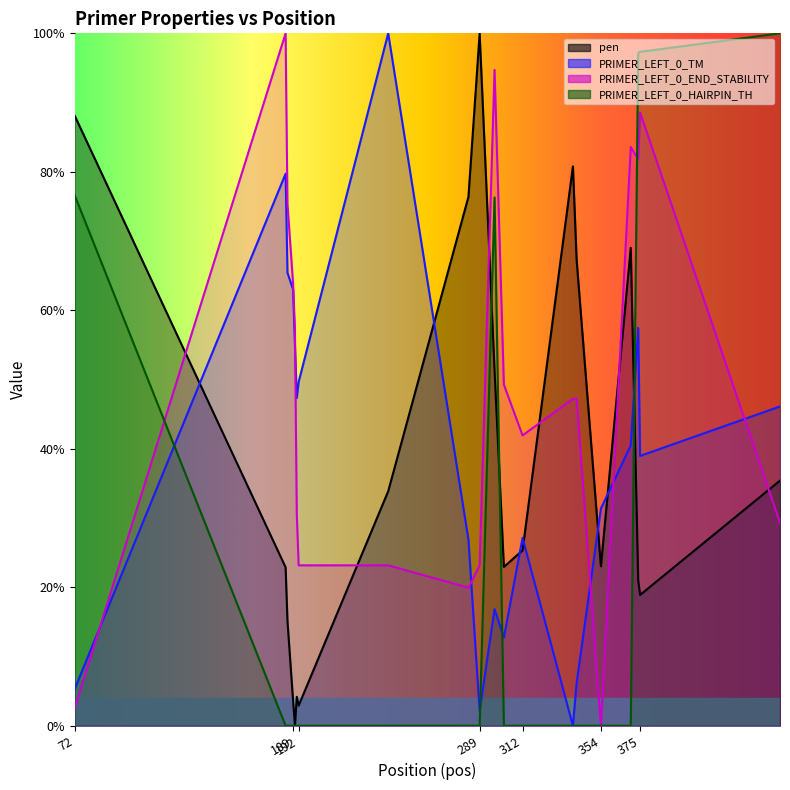

In pen, how many points are higher than both neighbors (excluding endpoints)?

4